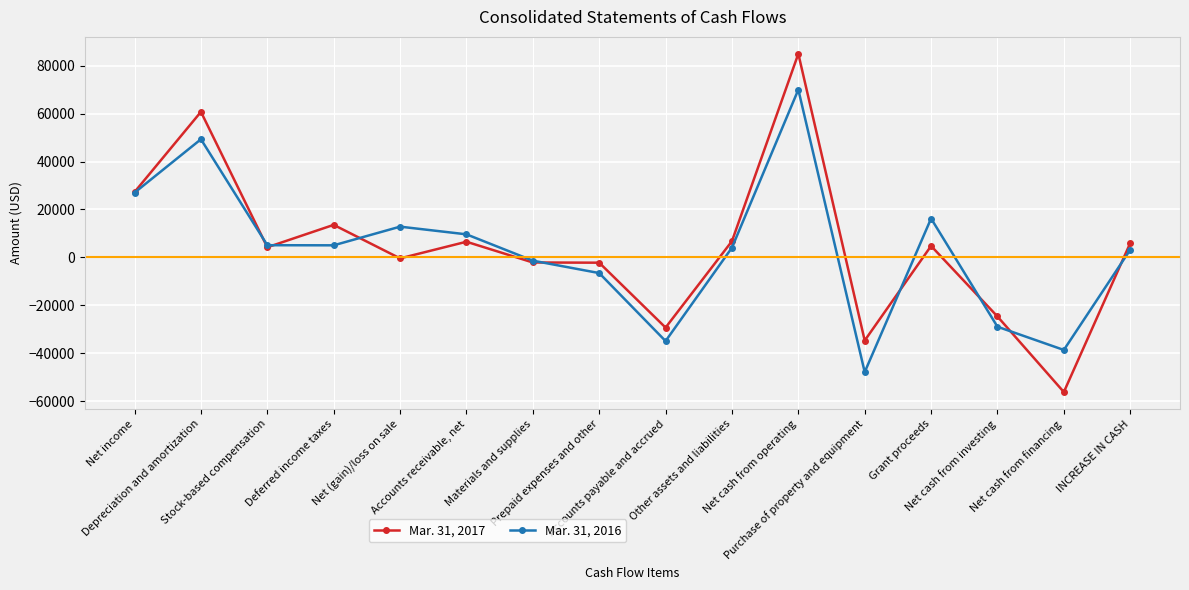

List the series in order of their overall mean, highest first.

Mar. 31, 2017, Mar. 31, 2016